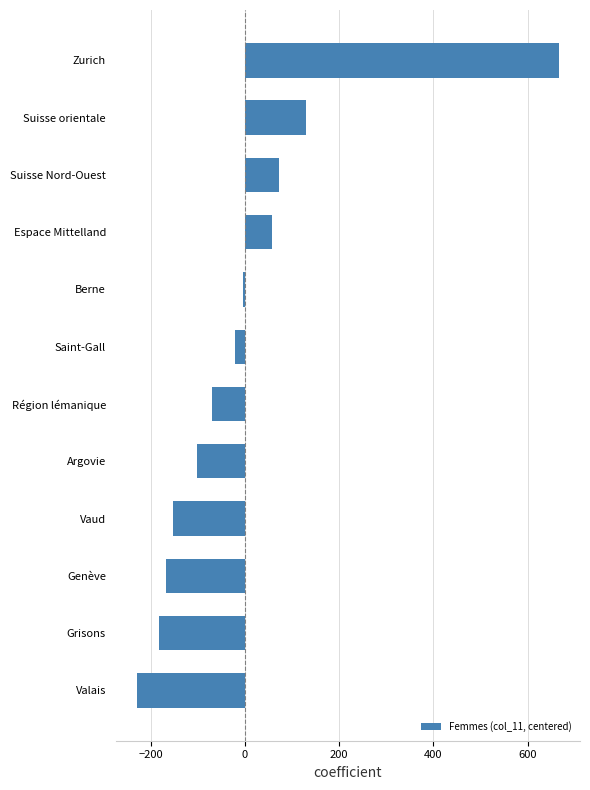

Reading bottom to top, what are all the values shown in this chart?

Valais=-229.4	Grisons=-181.4	Genève=-166.4	Vaud=-152.4	Argovie=-100.4	Région lémanique=-69.4	Saint-Gall=-21.4	Berne=-4.4	Espace Mittelland=57.6	Suisse Nord-Ouest=71.6	Suisse orientale=129.6	Zurich=666.6